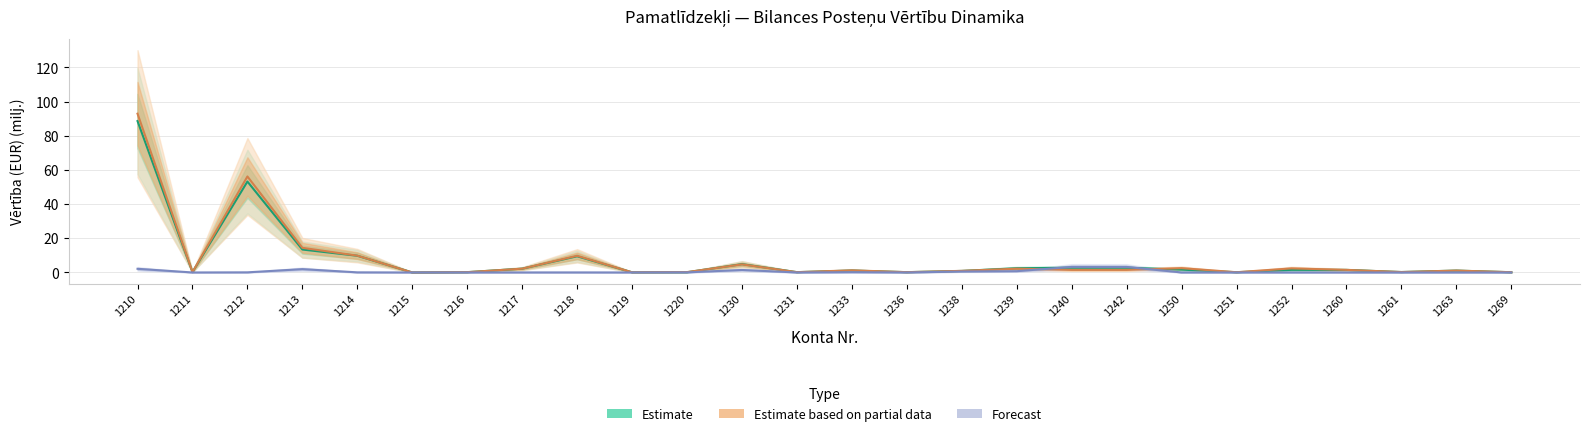

Which series changed the most between 1211 and 1215?

Estimate